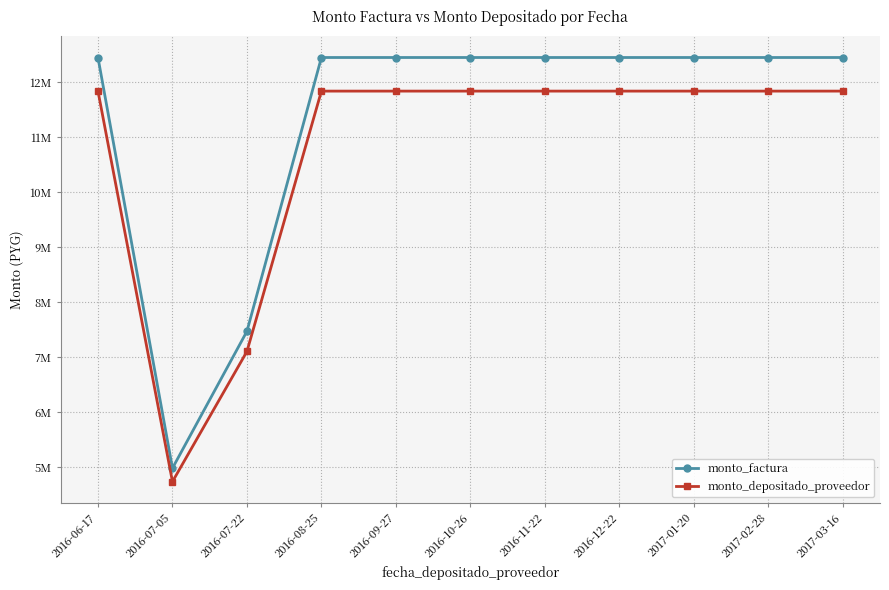

Does the chart display data point markers on the line(s)?

Yes